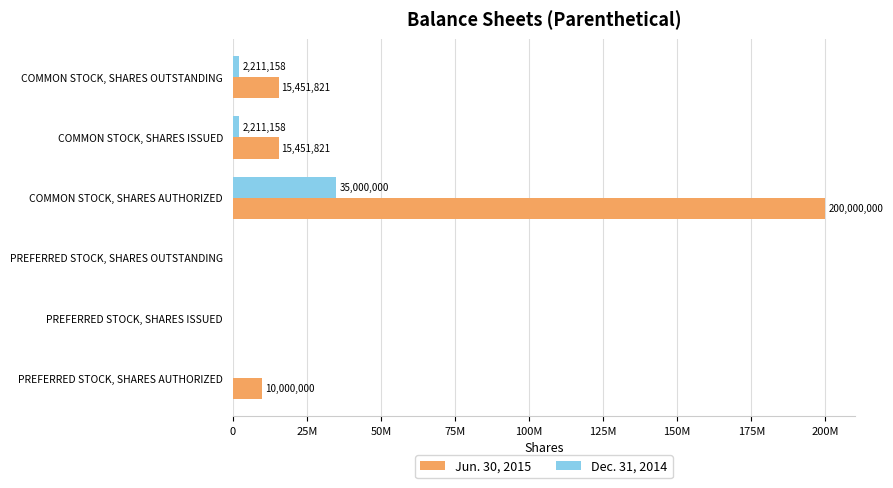

Which label corresponds to the largest value in the chart?

COMMON STOCK, SHARES AUTHORIZED